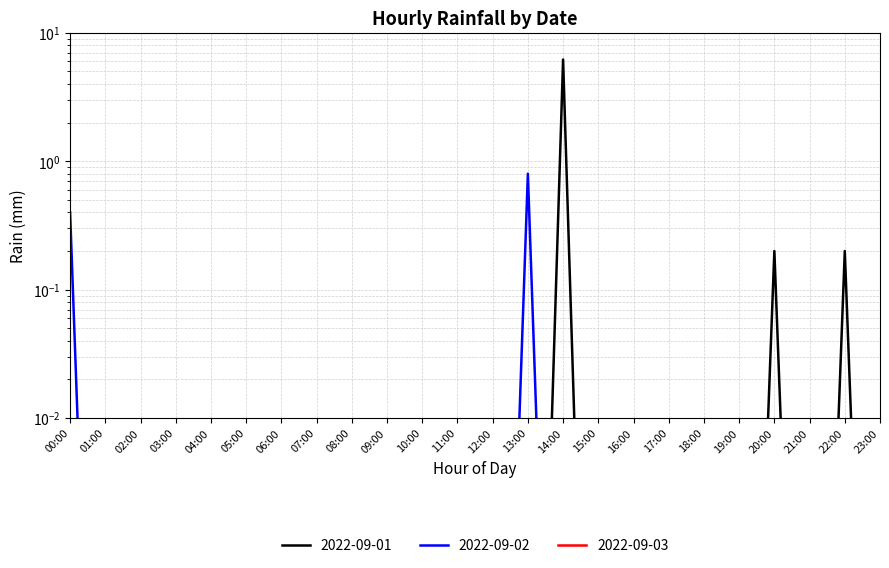

Reading left to right, extract all data points from this chart.

2022-09-01: 00:00=0.0	01:00=0.0	02:00=0.0	03:00=0.0	04:00=0.0	05:00=0.0	06:00=0.0	07:00=0.0	08:00=0.0	09:00=0.0	10:00=0.0	11:00=0.0	12:00=0.0	13:00=0.0	14:00=6.2	15:00=0.0	16:00=0.0	17:00=0.0	18:00=0.0	19:00=0.0	20:00=0.2	21:00=0.0	22:00=0.2	23:00=0.0
2022-09-02: 00:00=0.4	01:00=0.0	02:00=0.0	03:00=0.0	04:00=0.0	05:00=0.0	06:00=0.0	07:00=0.0	08:00=0.0	09:00=0.0	10:00=0.0	11:00=0.0	12:00=0.0	13:00=0.8	14:00=0.0	15:00=0.0	16:00=0.0	17:00=0.0	18:00=0.0	19:00=0.0	20:00=0.0	21:00=0.0	22:00=0.0	23:00=0.0